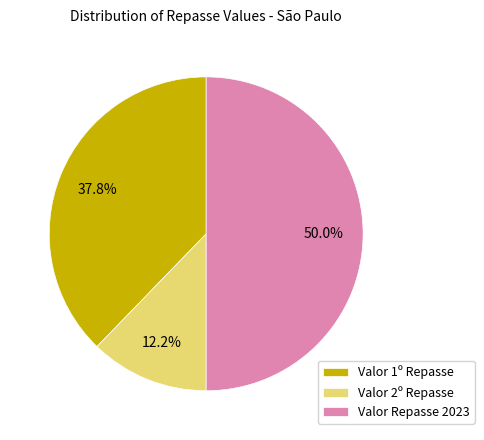

Rank the categories by value from highest to lowest.

Valor Repasse 2023, Valor 1º Repasse, Valor 2º Repasse